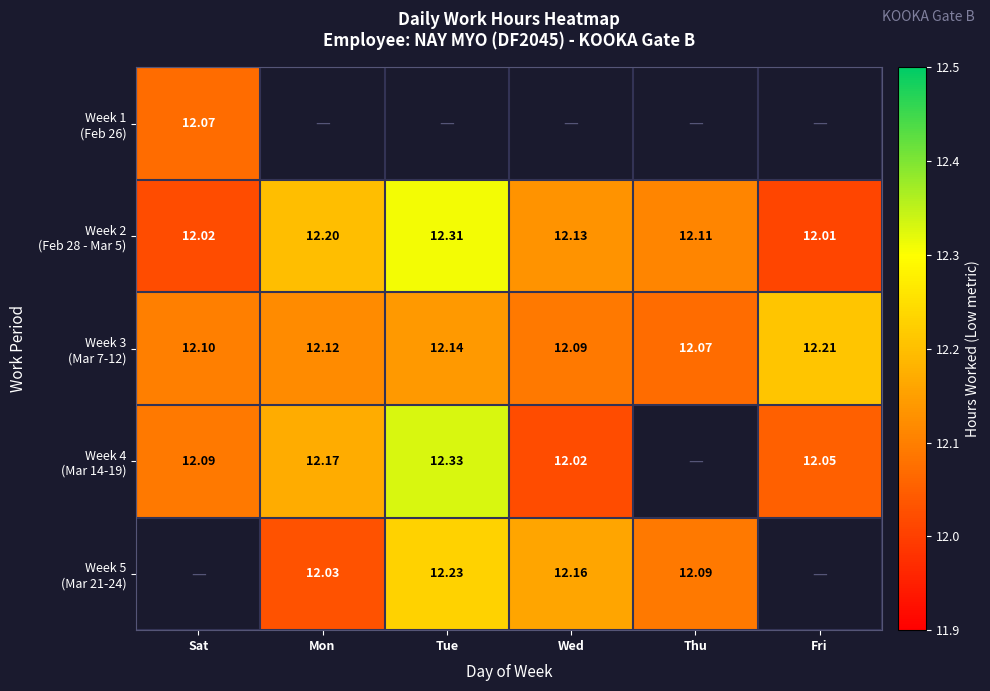

Between Sat and Tue, which series saw the biggest shift?

Week 2 (Feb 28 - Mar 5)